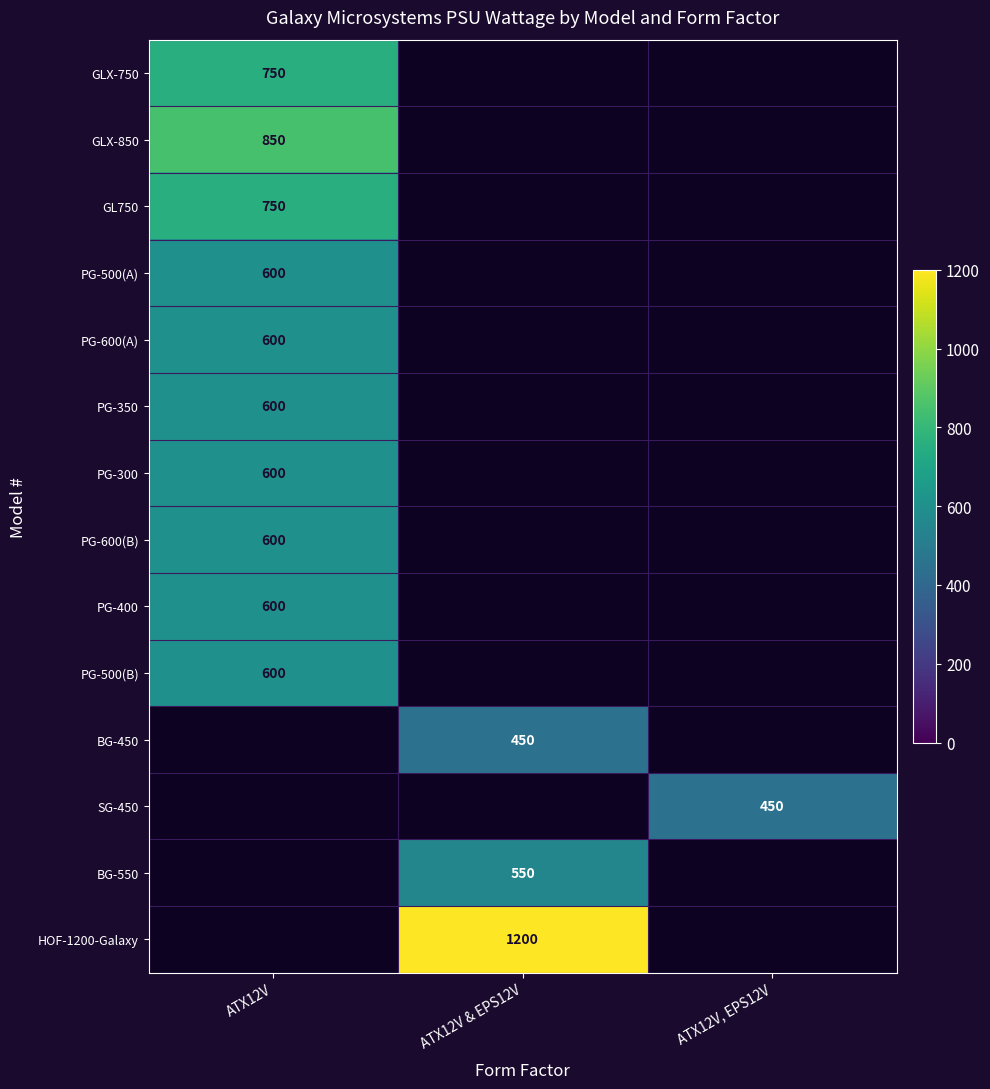

Is it true that PG-350 equals 1017 at ATX12V?

False